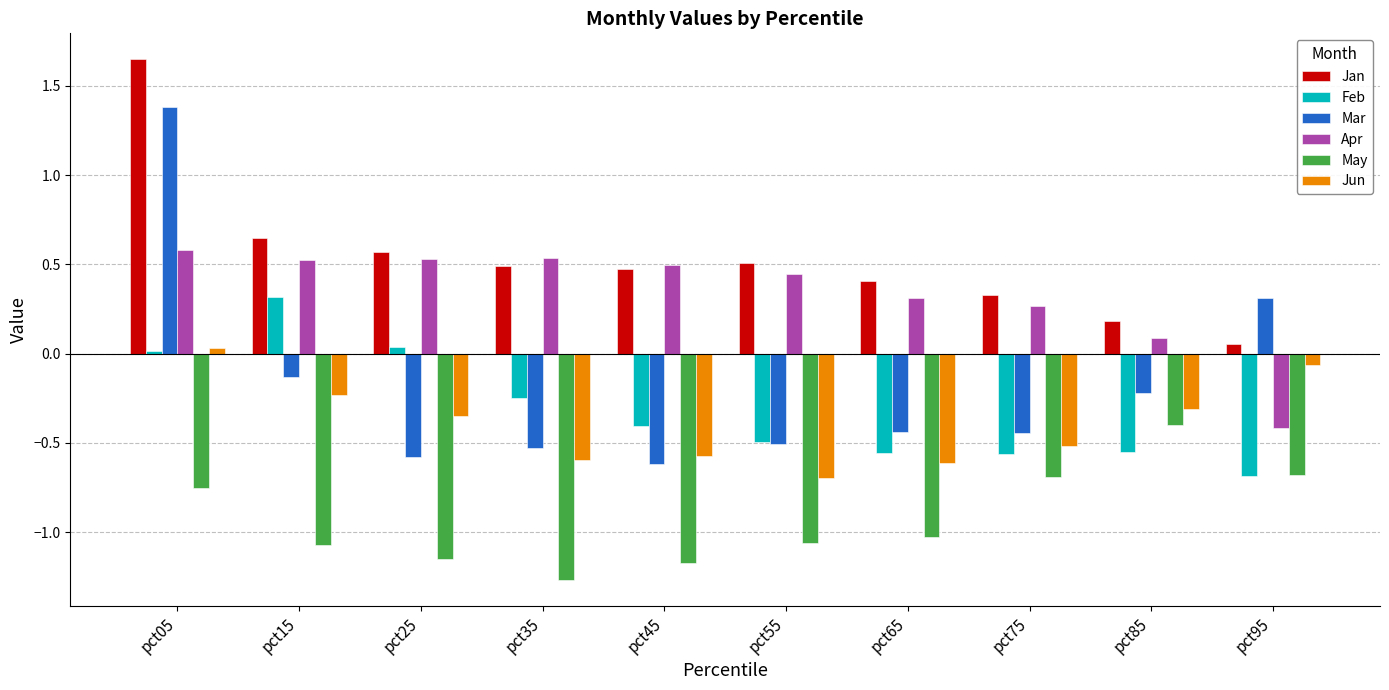

How many groups of bars are there?

10